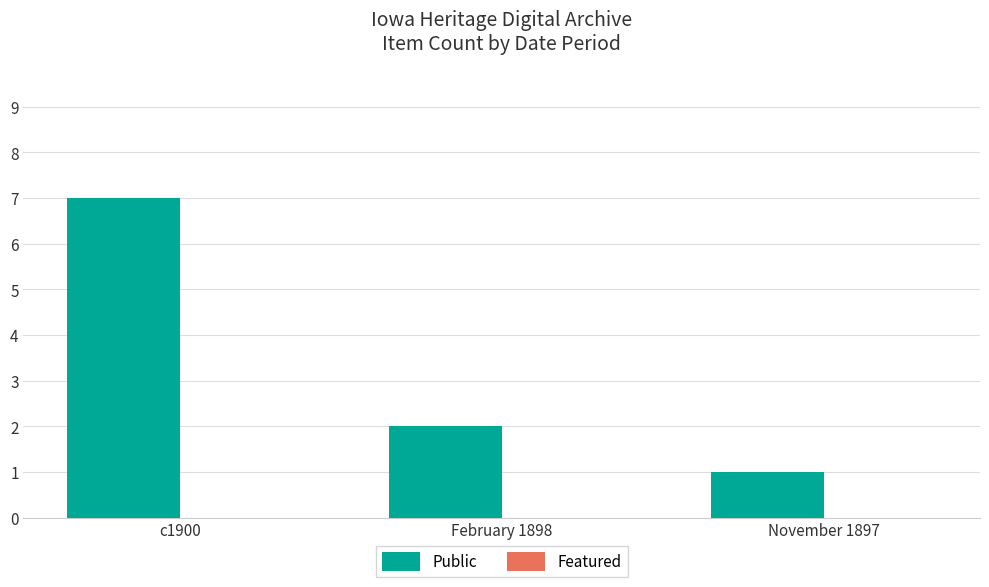

Between November 1897 and c1900, which is larger?

c1900